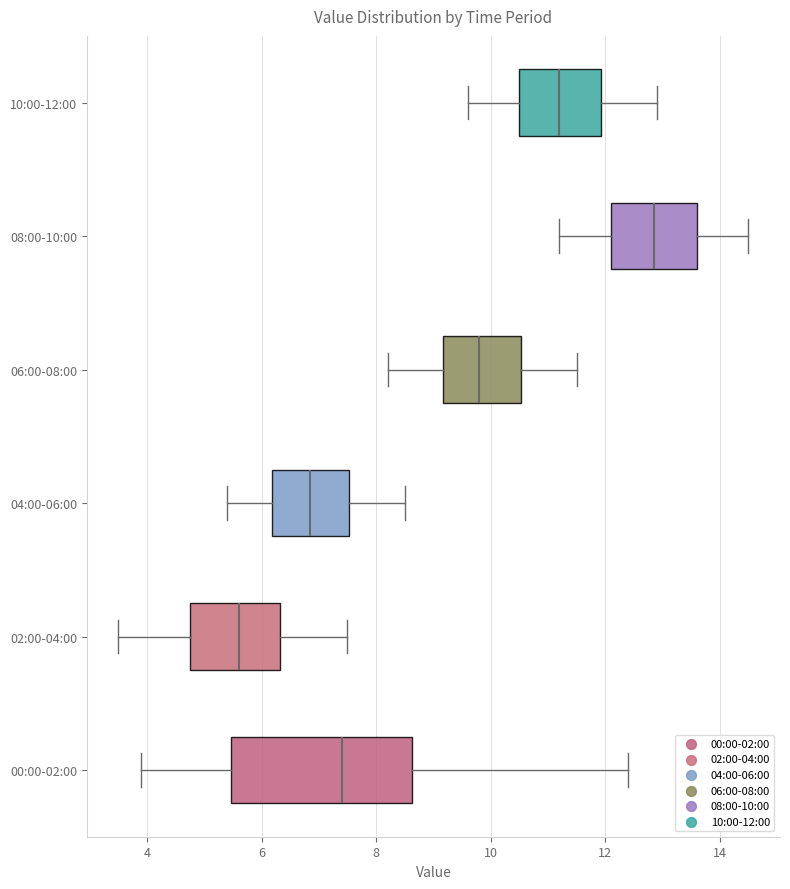

Comparing the boxes themselves (not the whiskers), which one is the widest?

00:00-02:00